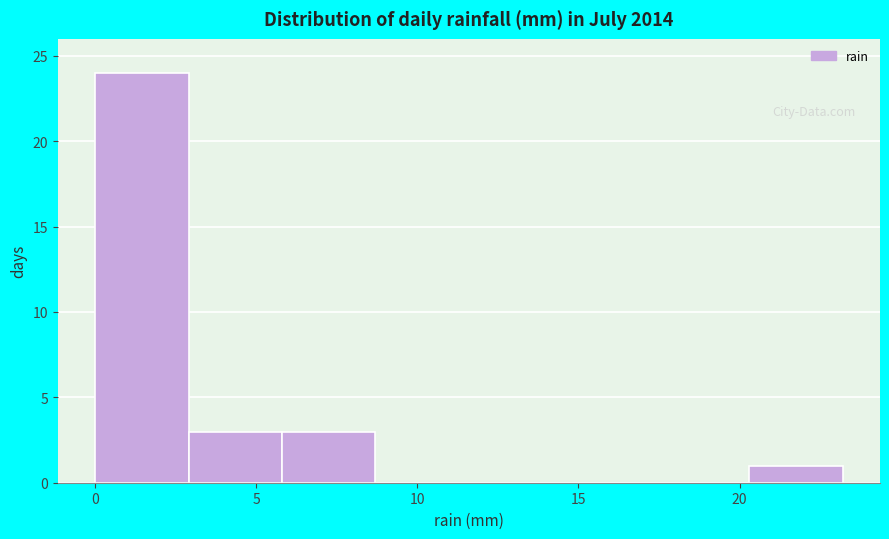

What is the height of the bar covering 0.0 to 2.9 on the x-axis? Neither the bar edges nor the heights are printed on the chart, so give them approximately, as read against the axes.

24